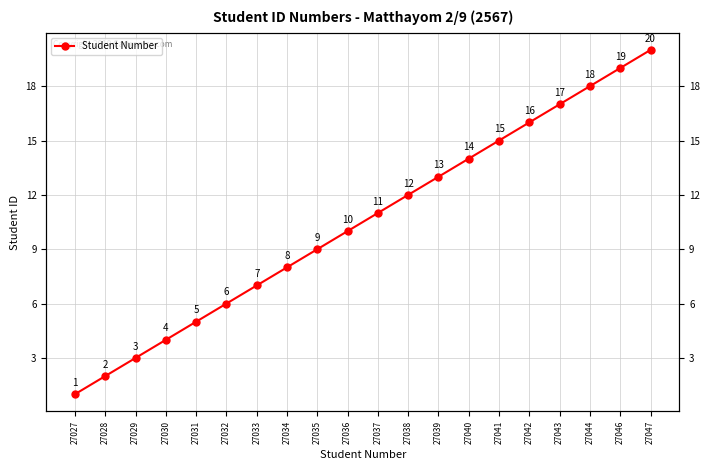

Reading left to right, extract all data points from this chart.

27027=1	27028=2	27029=3	27030=4	27031=5	27032=6	27033=7	27034=8	27035=9	27036=10	27037=11	27038=12	27039=13	27040=14	27041=15	27042=16	27043=17	27044=18	27046=19	27047=20